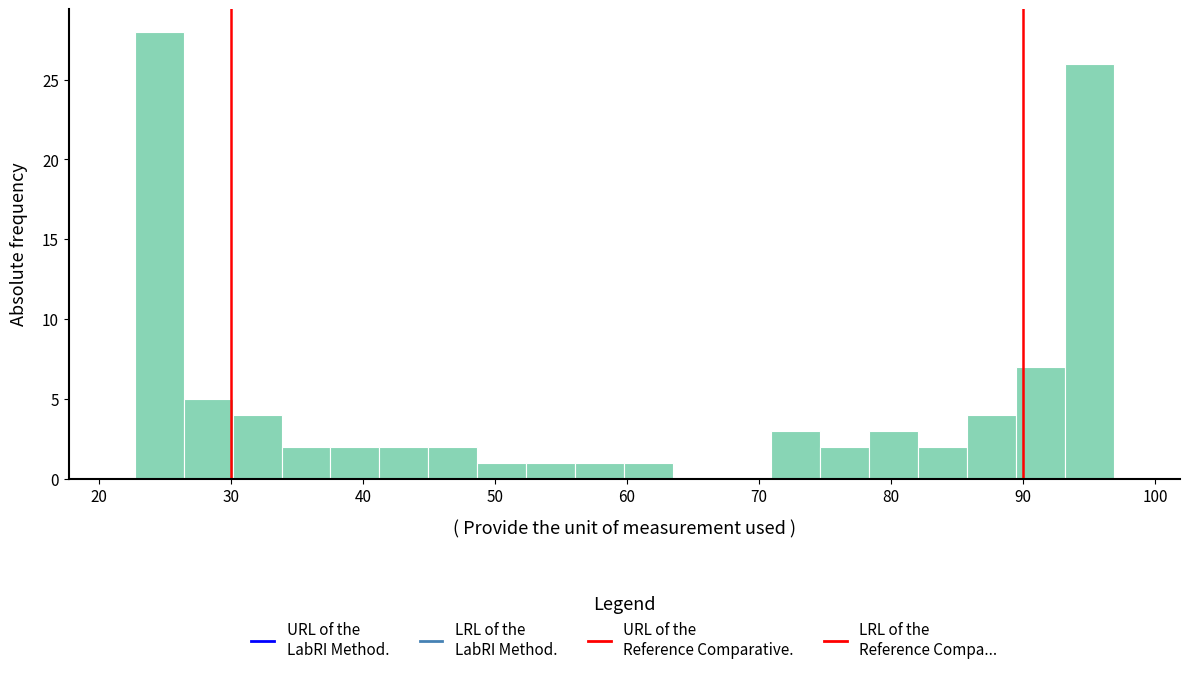

Around what value on the x-axis is the tallest bar? Give the approximate position of its centre, as read against the axis.

25